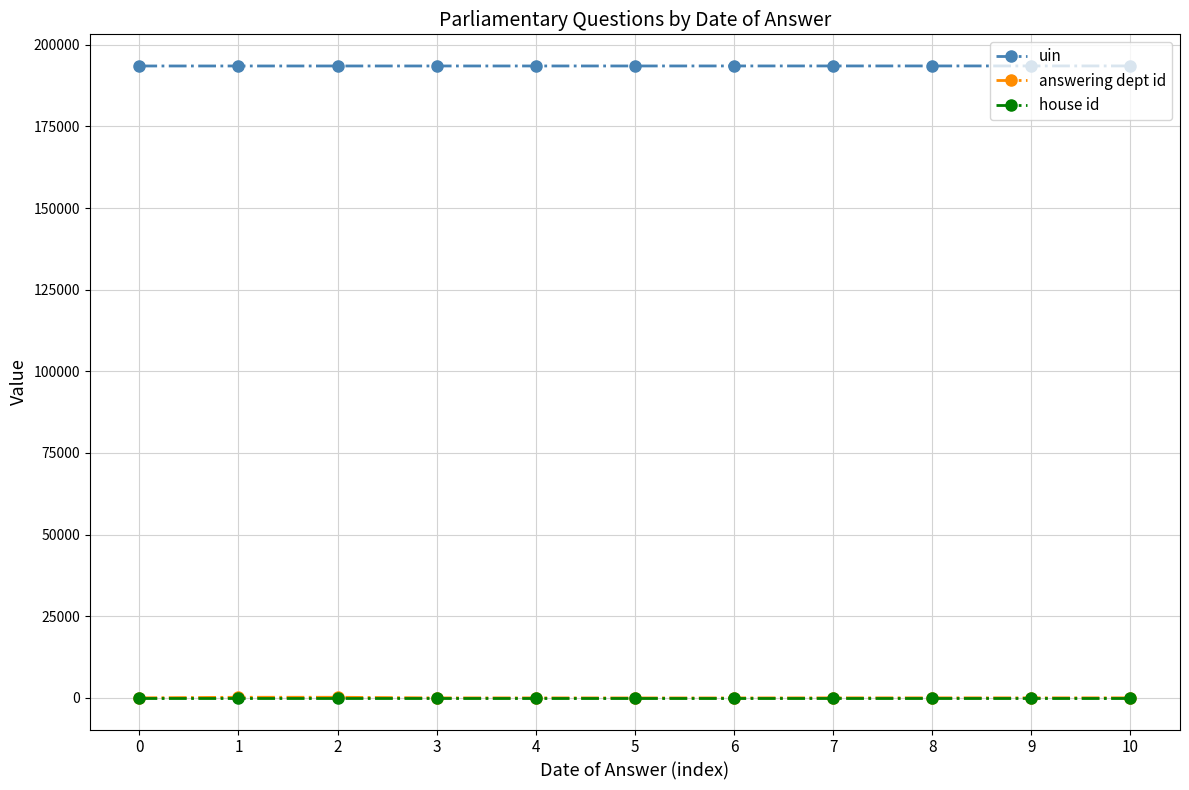

Which series has the largest total across all categories?

uin